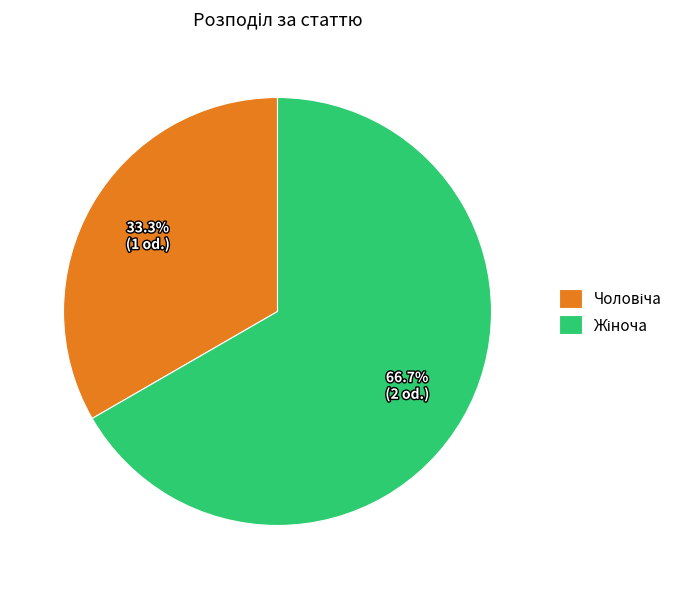

Does any single category account for the majority?

Yes